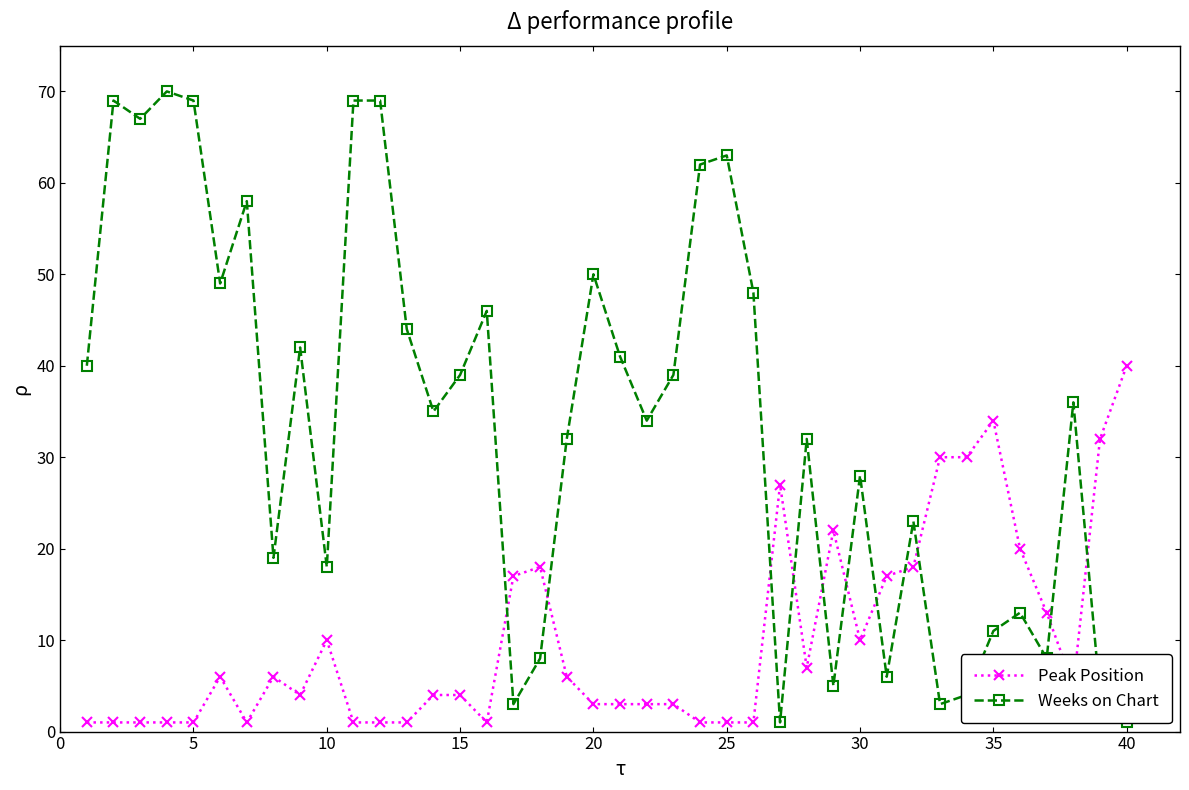

True or false: Peak Position has more than 0 points higher than both neighbors.

True